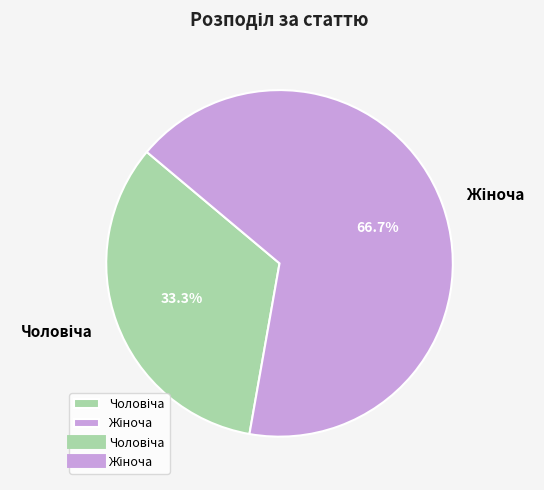

Is there any slice that represents more than half of the pie?

Yes